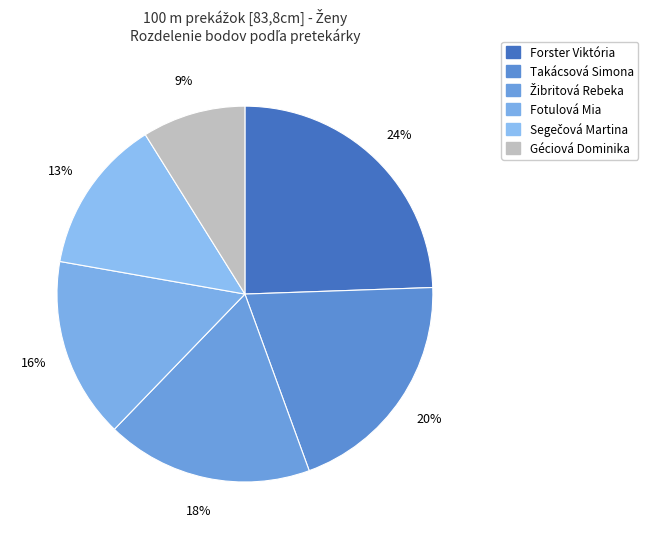

To the nearest percent, what percentage of the pie is Takácsová Simona?

20%